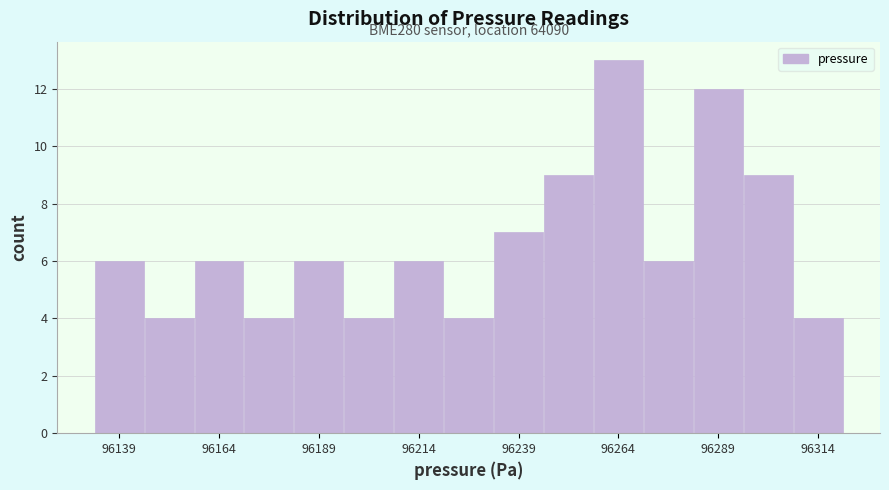

Around what value on the x-axis is the tallest bar? Give the approximate position of its centre, as read against the axis.

96265